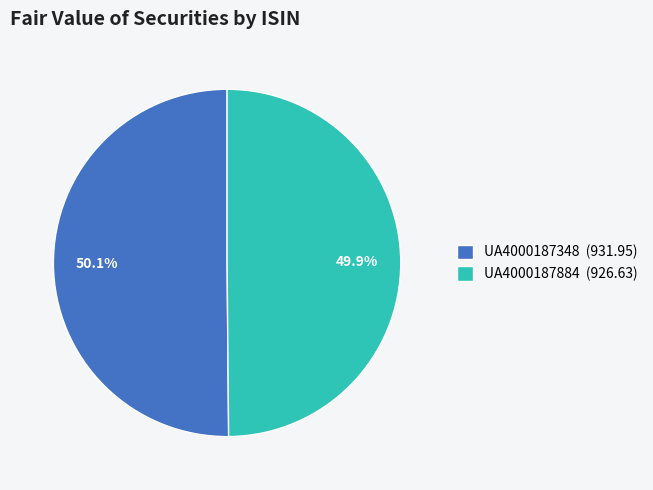

Does any single category account for the majority?

Yes